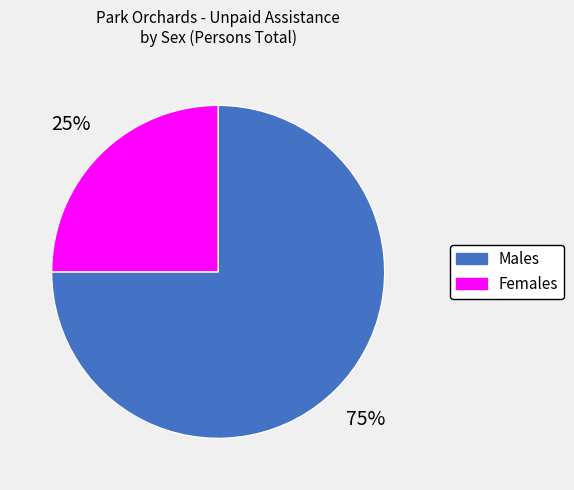

Between Females and Males, which is larger?

Males